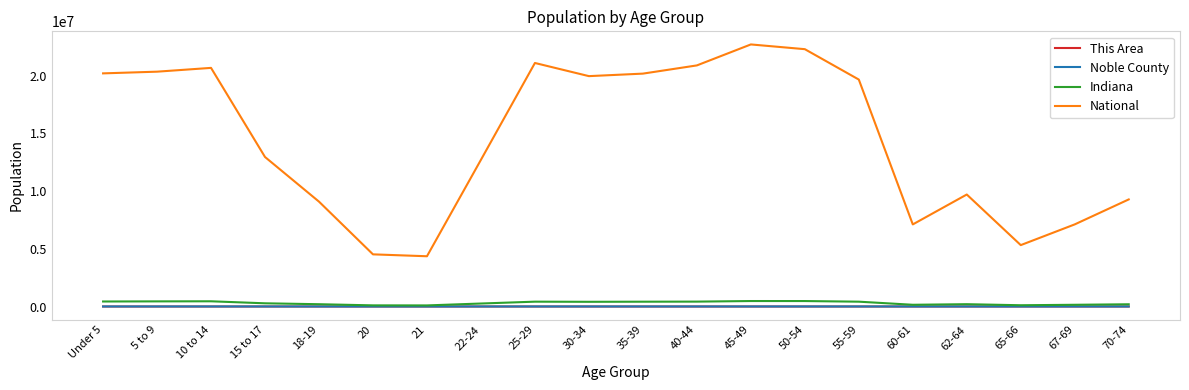

What position from the right is 18-19?

16